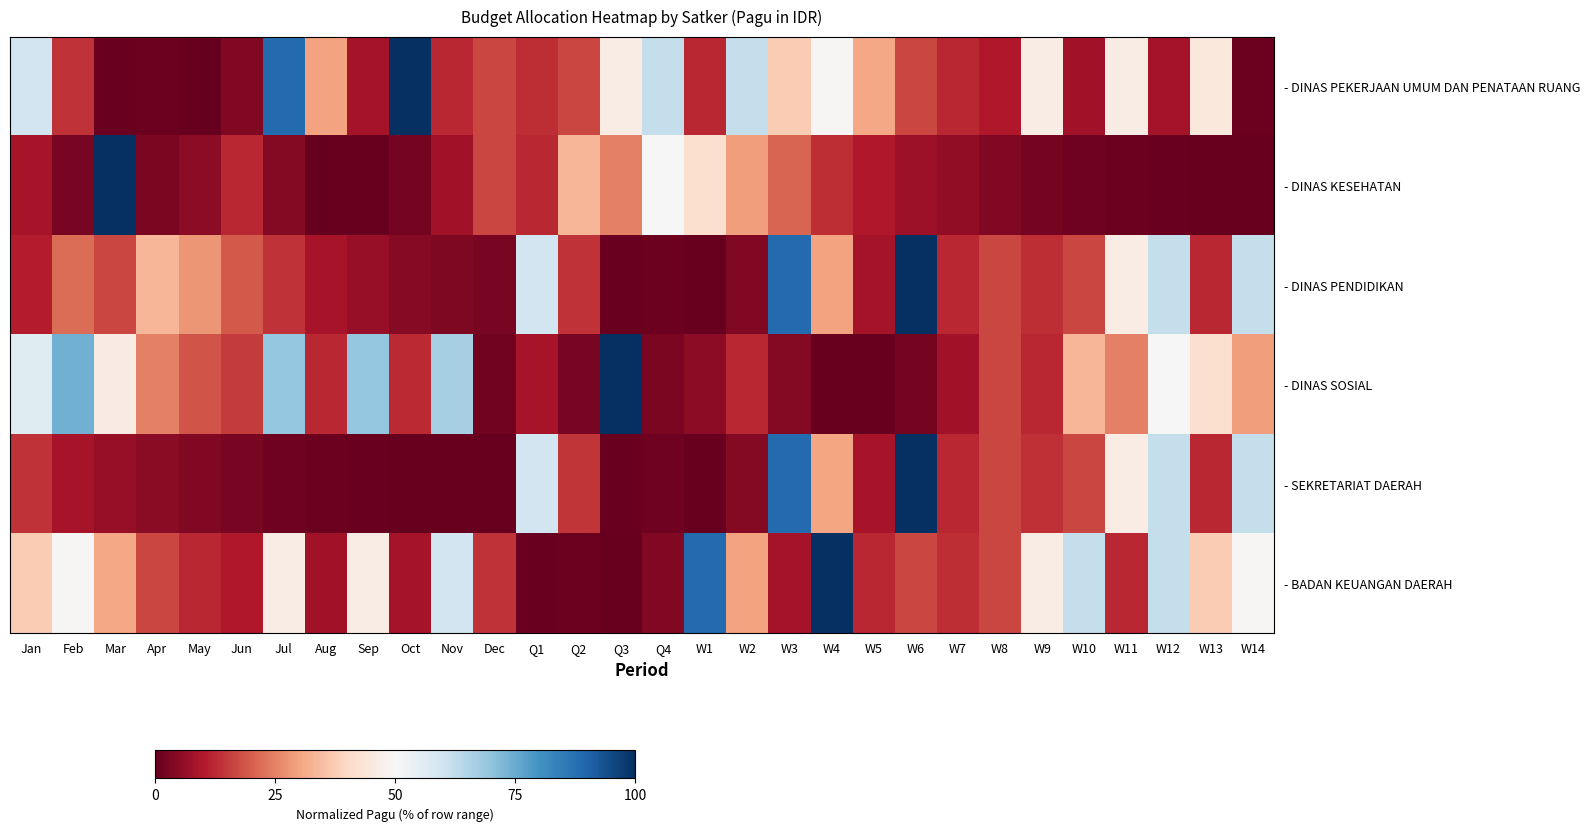

How many series are shown in this chart?

6